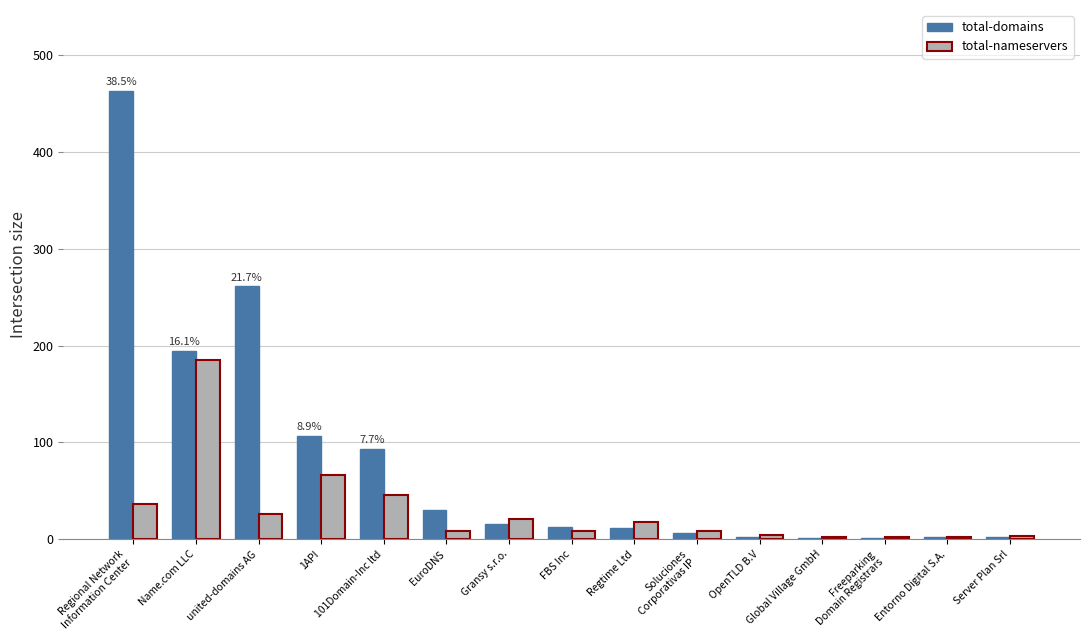

What is the sum of all total-nameservers values?

436